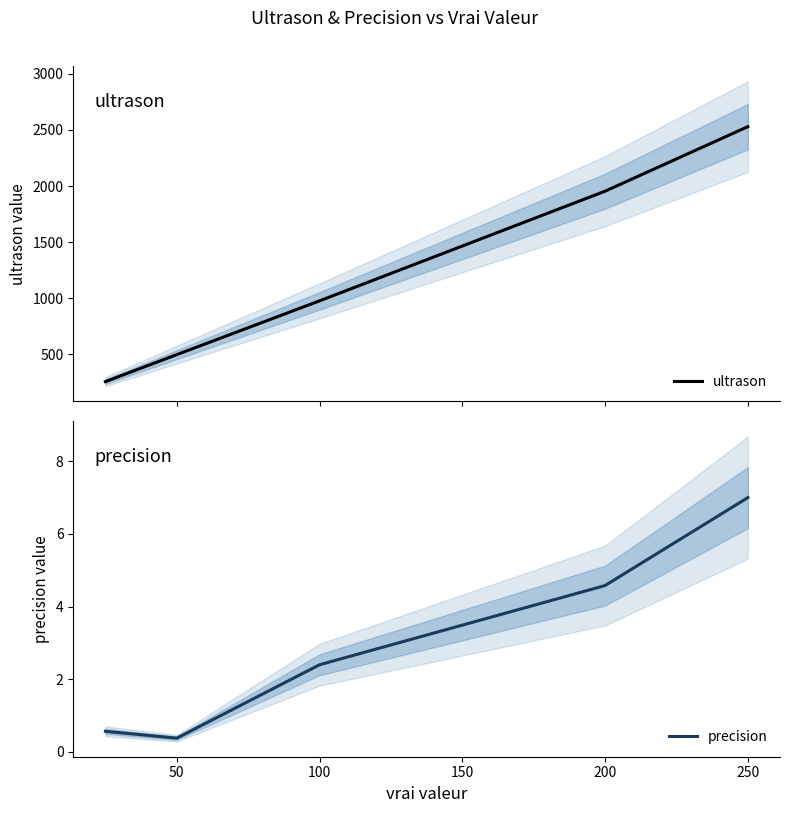

The value of precision at 200 is 1.6. True or false?

False